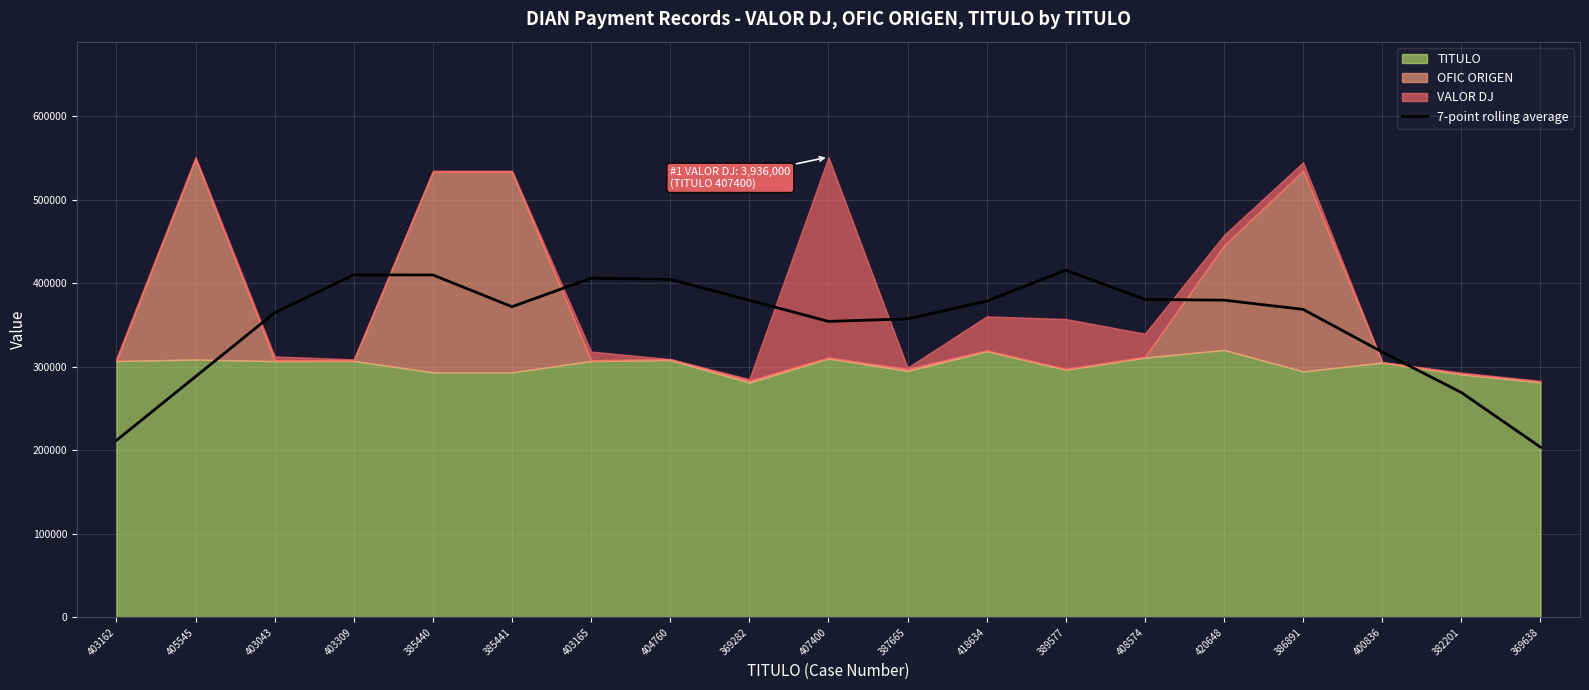

What is the value of the 14th point from the left?

380399.2